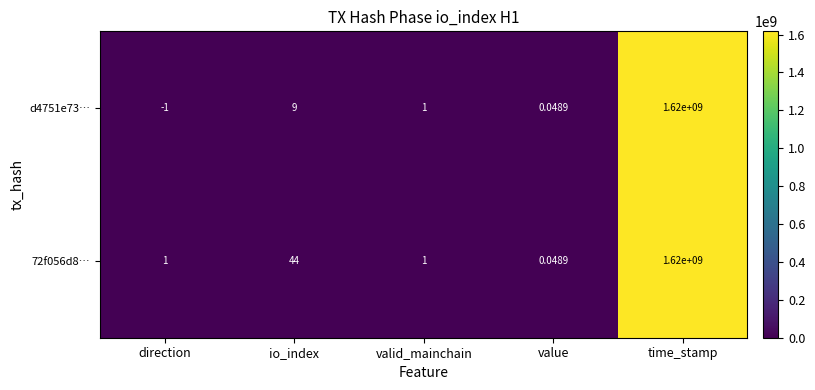

At which label does d4751e73… first exceed 1?

io_index